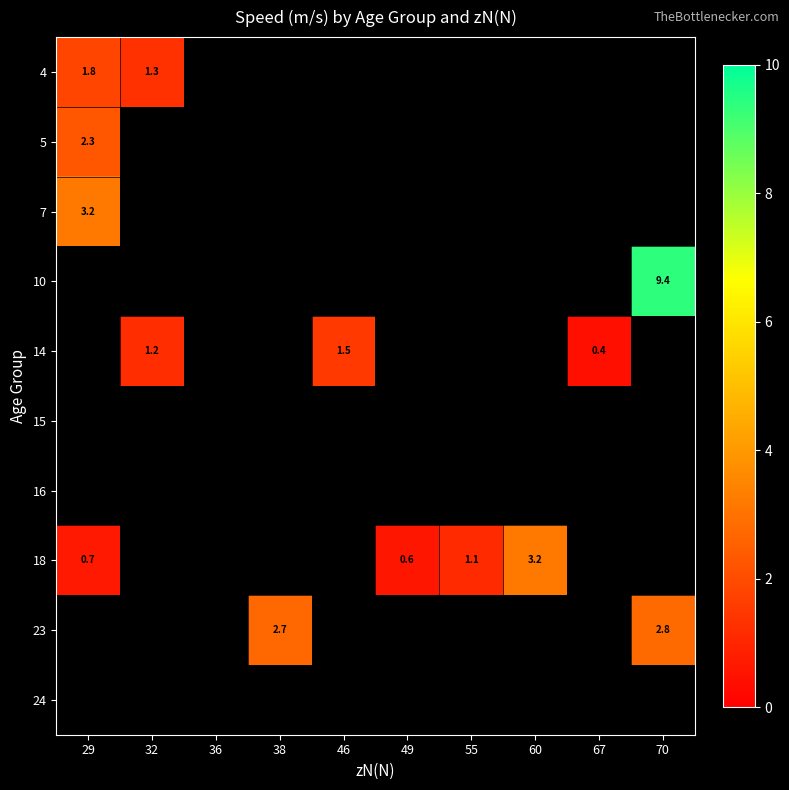

Rank the series by their maximum value, from highest to lowest.

10, 7, 18, 23, 5, 4, 14, 15, 16, 24